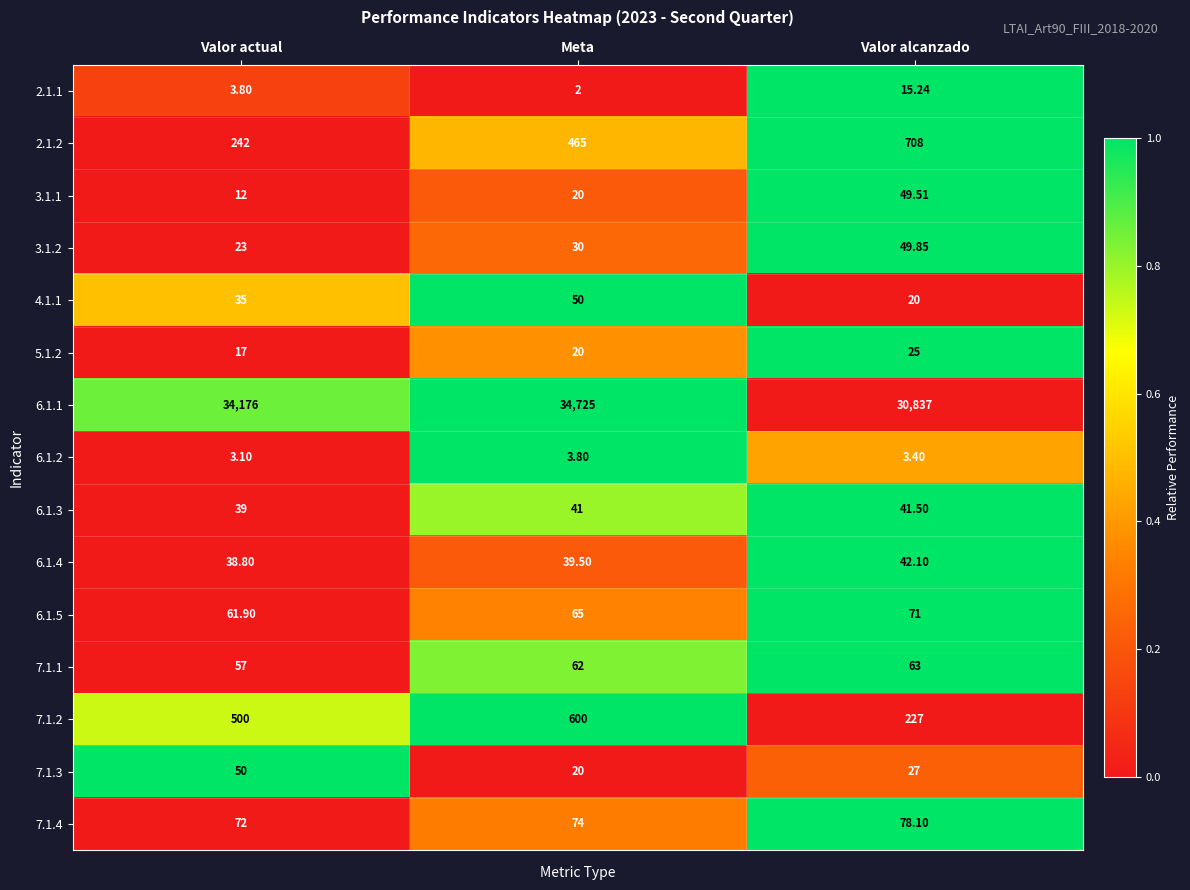

How many series are shown in this chart?

15